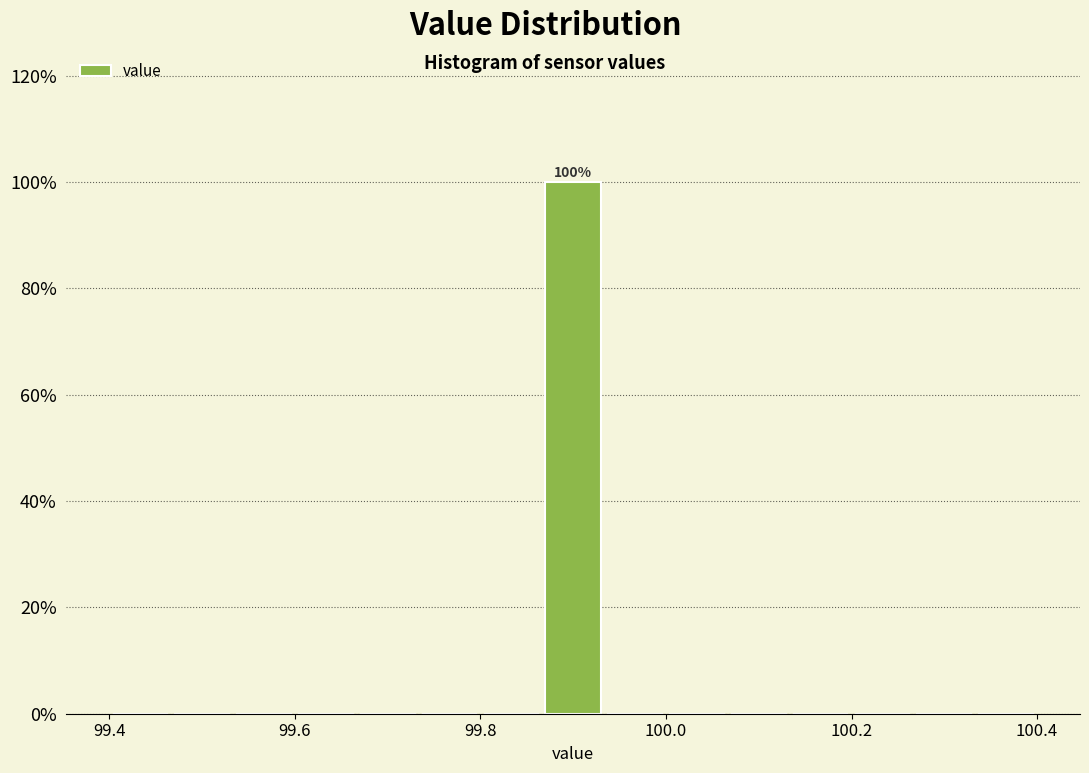

Around what value on the x-axis is the tallest bar? Give the approximate position of its centre, as read against the axis.

99.90